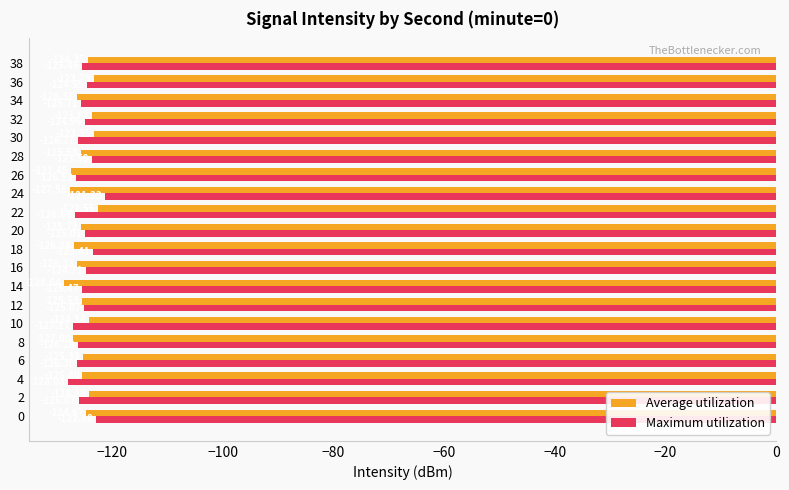

What is the maximum value shown in the chart?

-121.3